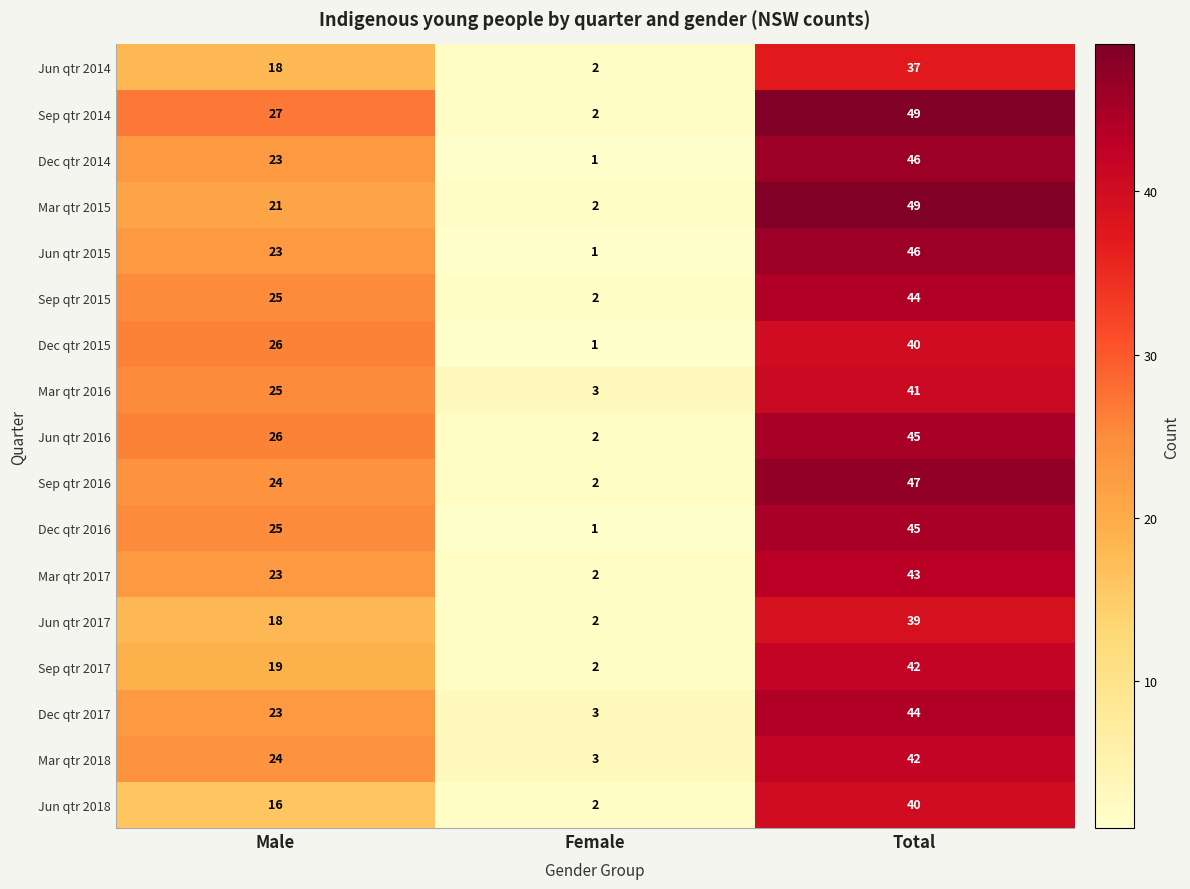

What value does the Mar qtr 2017 series have at Total, to the nearest 10?

40